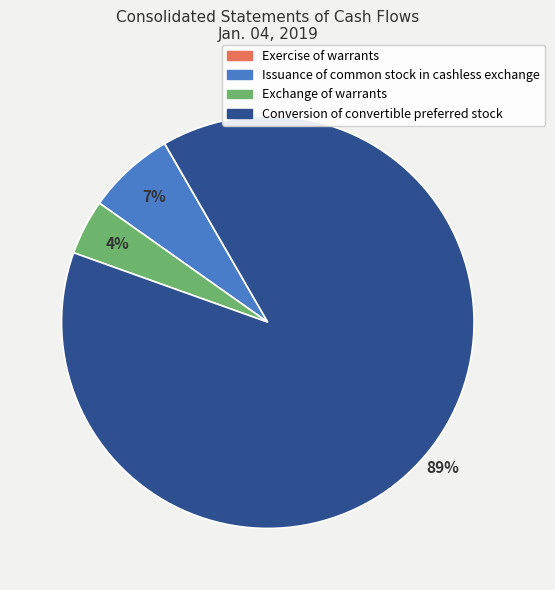

What is the largest slice in the pie chart?

Conversion of convertible preferred stock